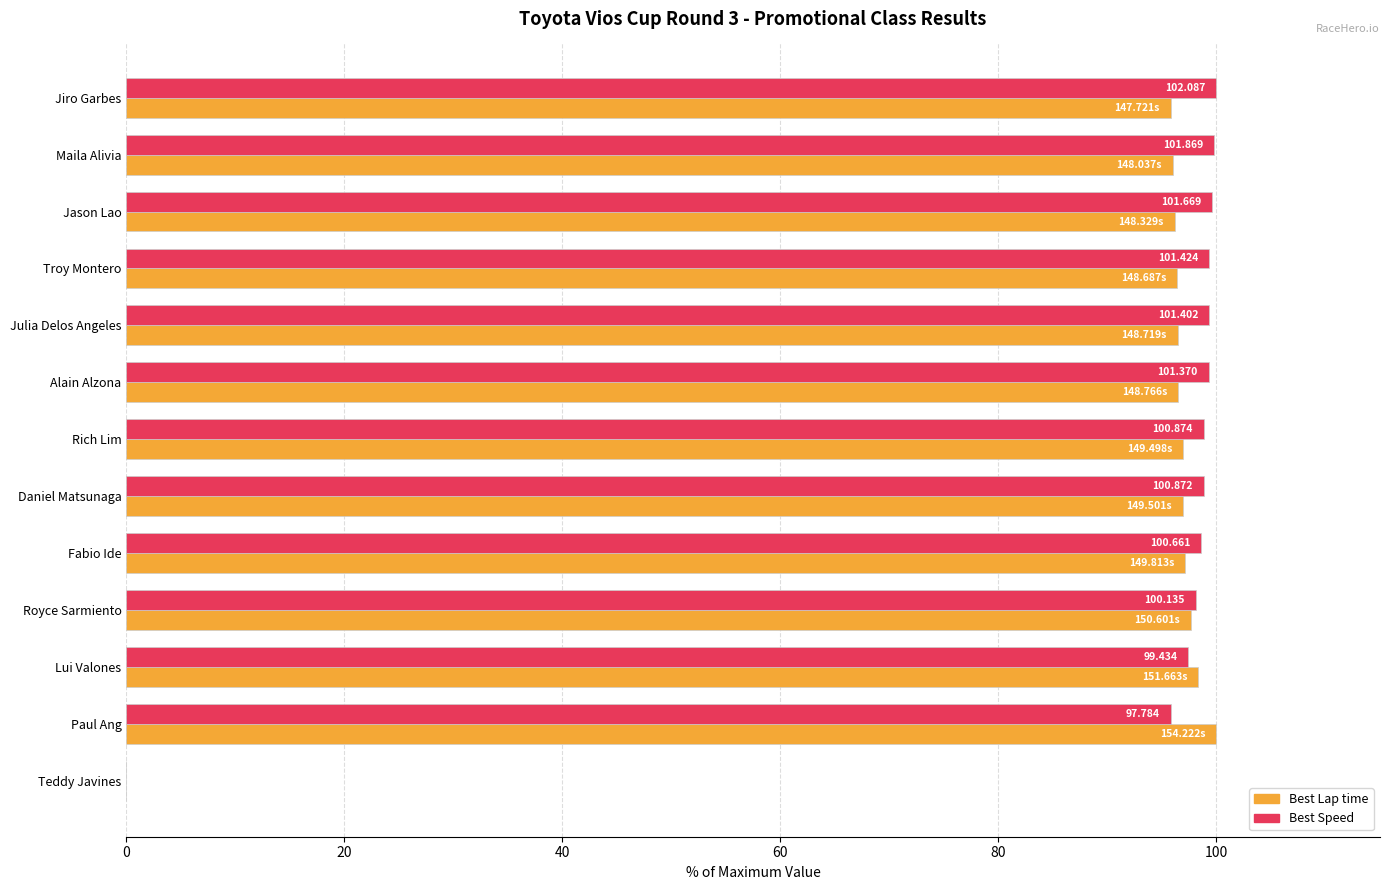

At which label is Best Speed closest to 50?

Paul Ang